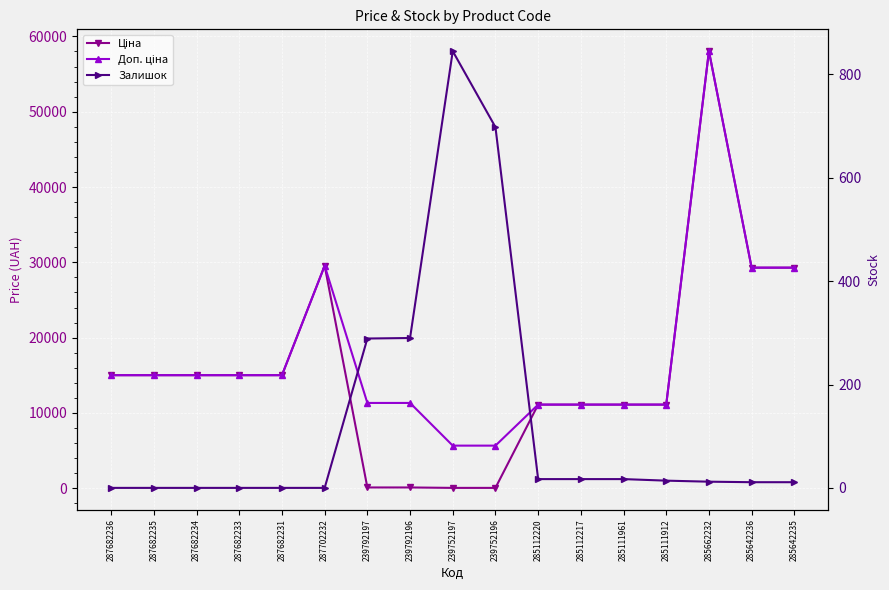

What is the difference between the Ціна values at 285111912 and 287682233?

3905.6